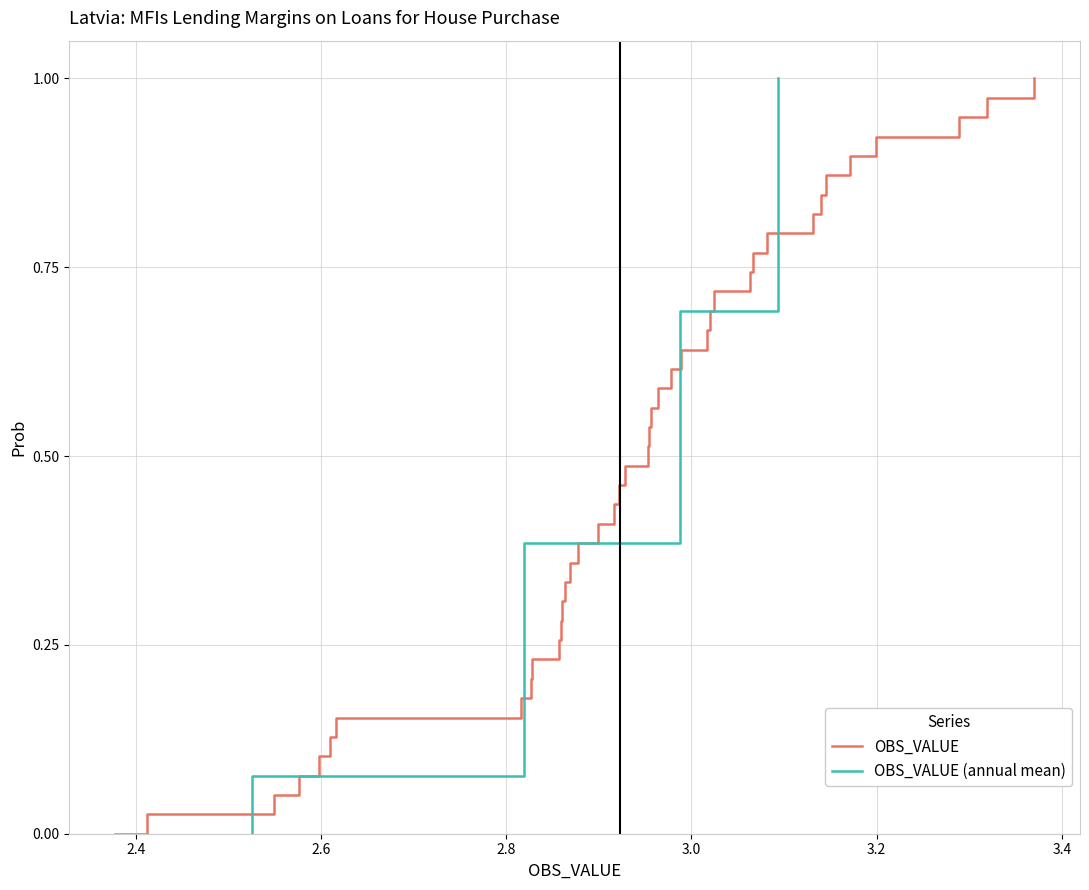

True or false: OBS_VALUE (annual mean) has a value of 0.5 at 15.

False